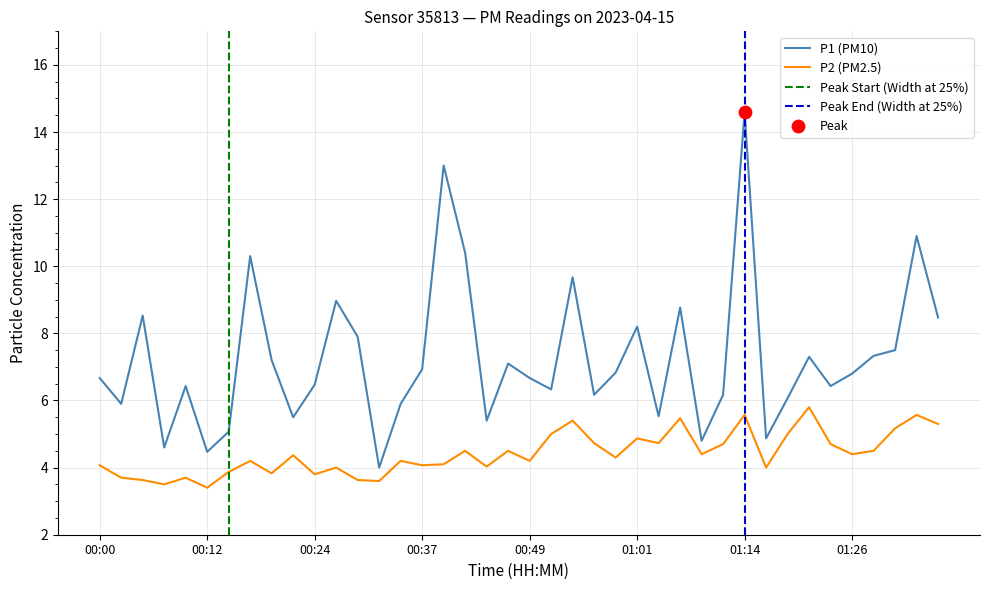

Which series reaches the minimum Y coordinate?

P2